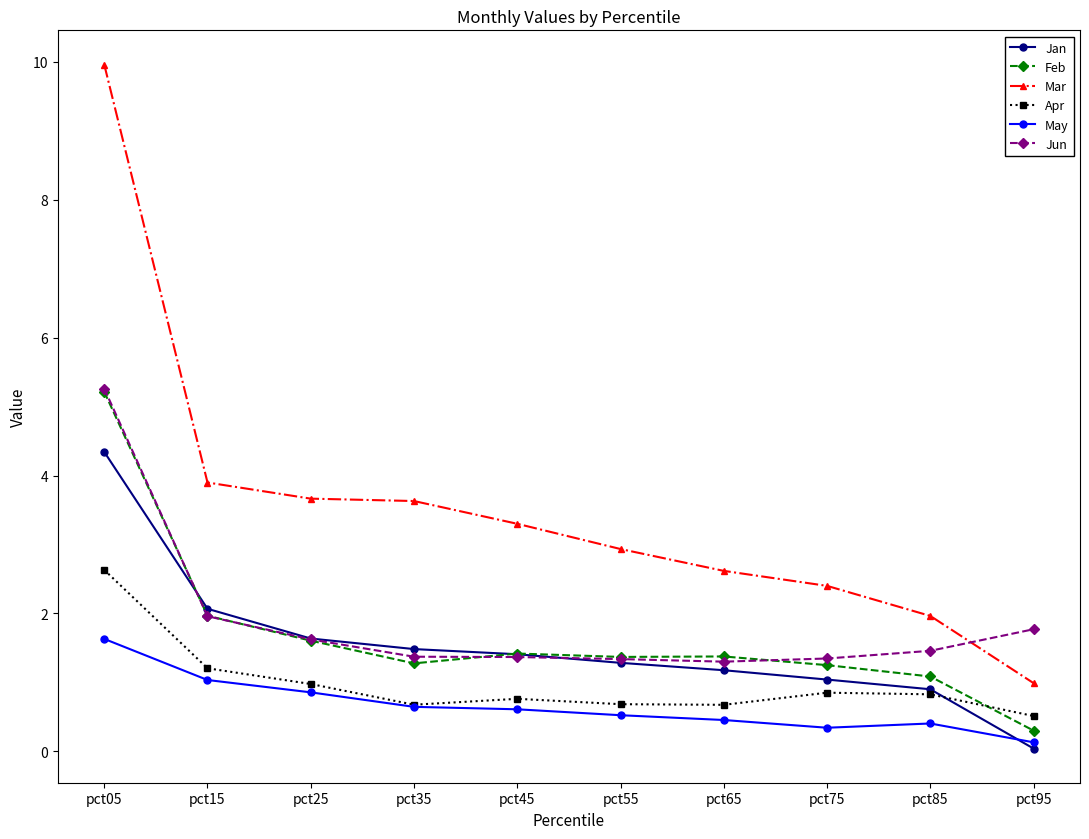

What is the approximate value of Mar at pct65?

2.6